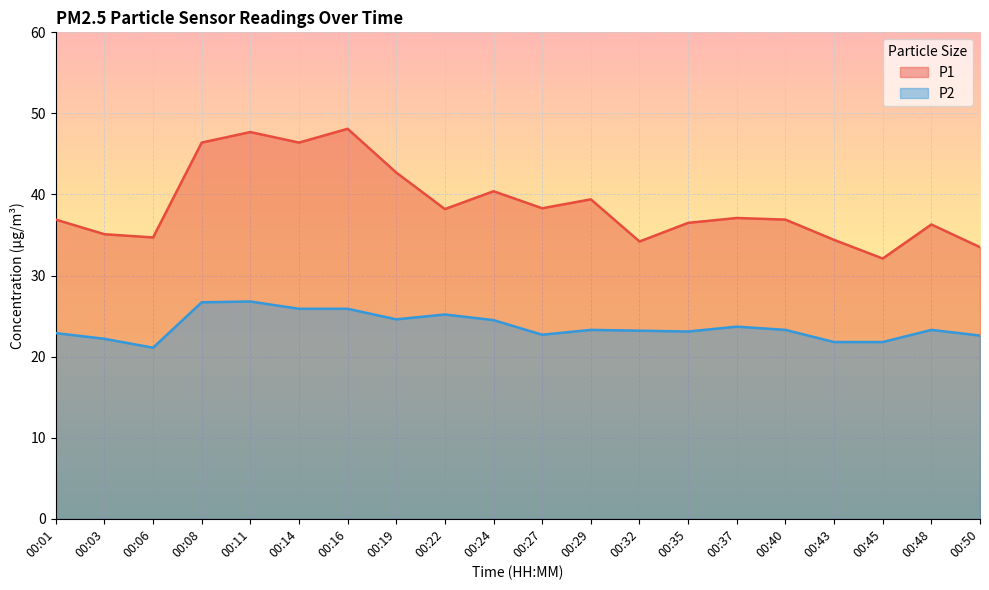

True or false: P1 and P2 intersect in this chart.

False